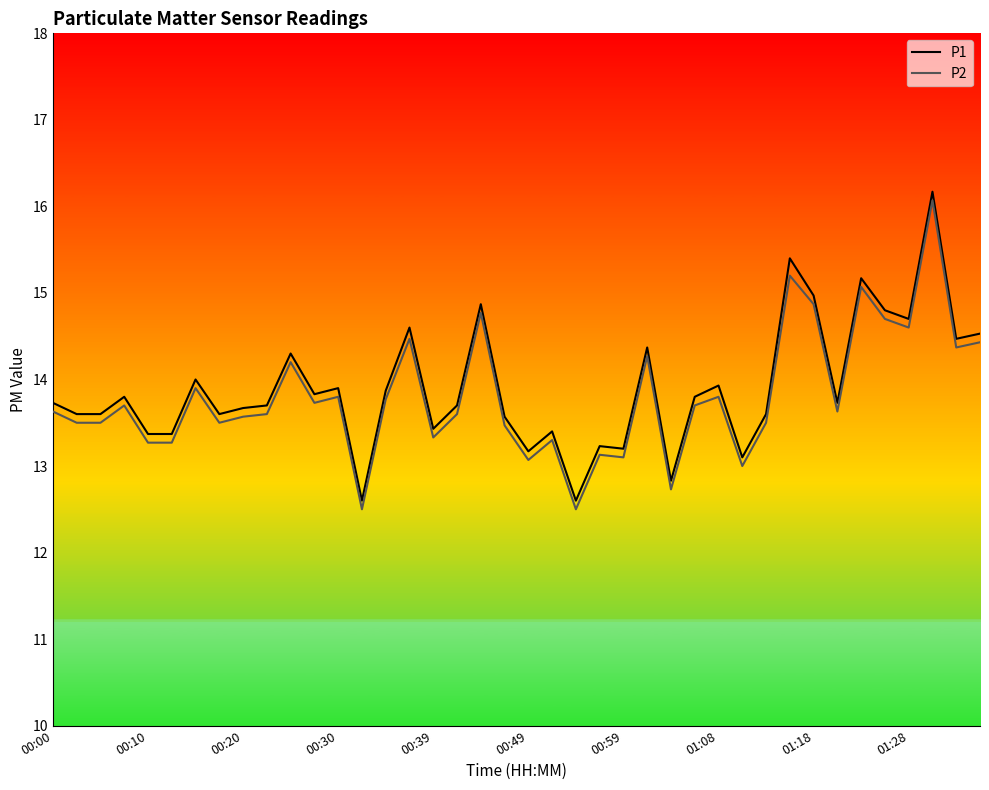

What is the greatest value displayed?

16.2